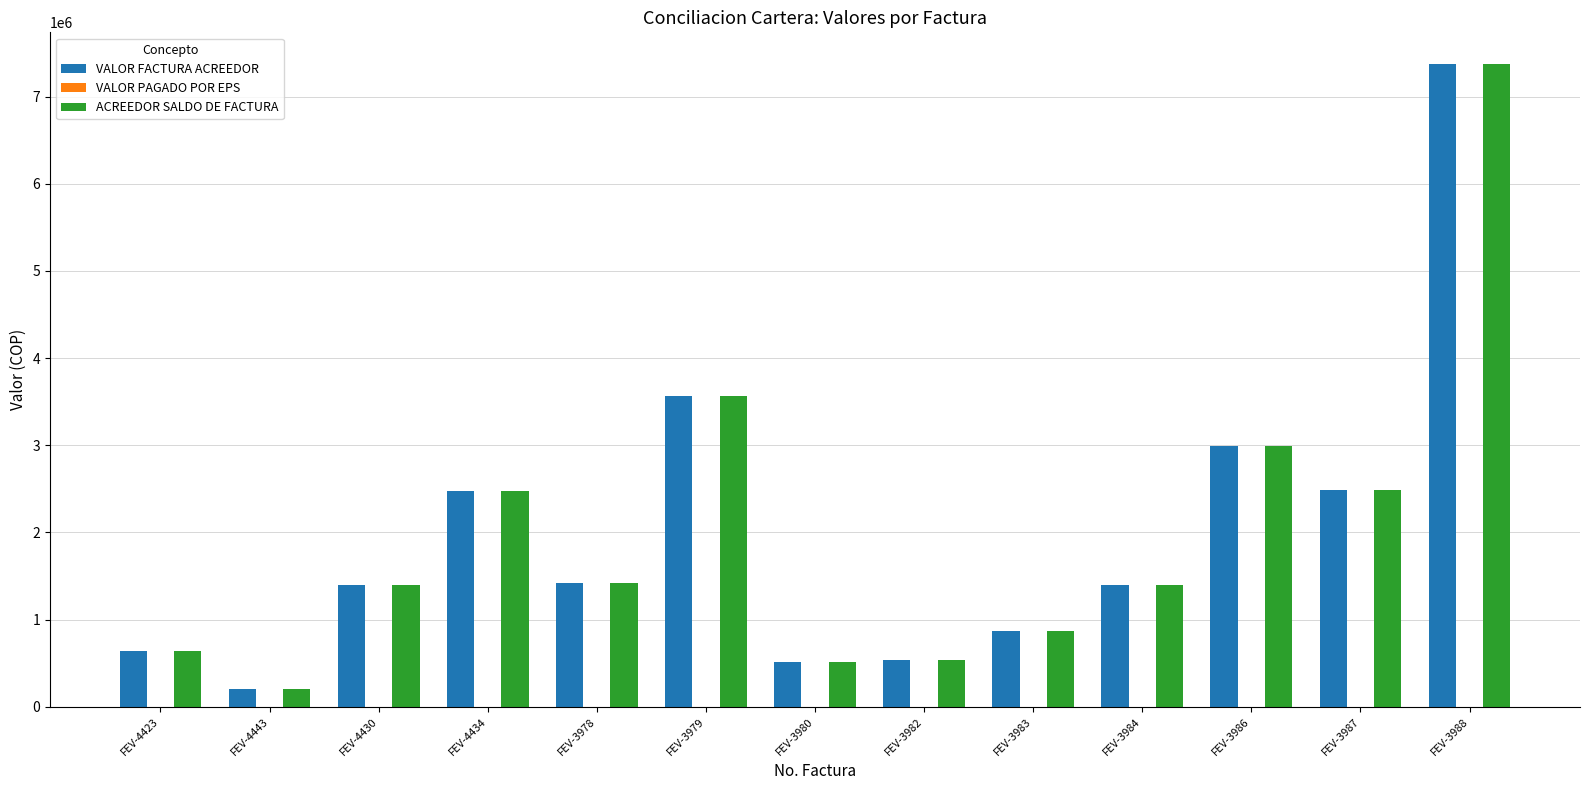

True or false: ACREEDOR SALDO DE FACTURA has a value of 642735 at FEV-4430.

False